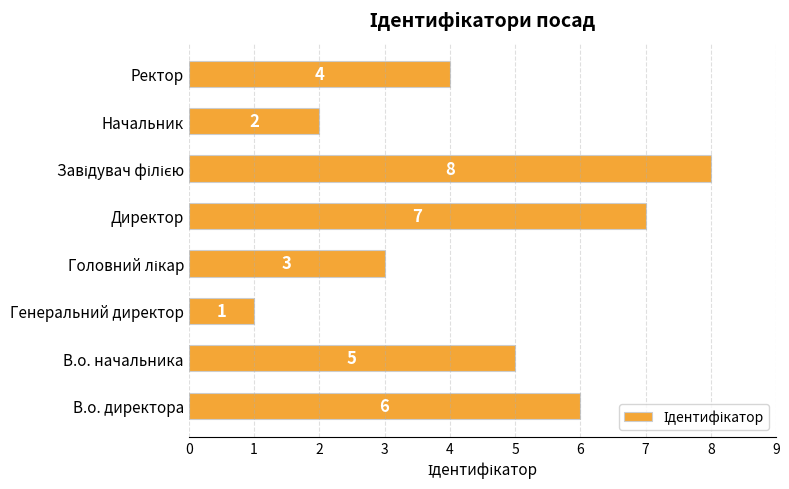

How many values are between 3 and 7?

5